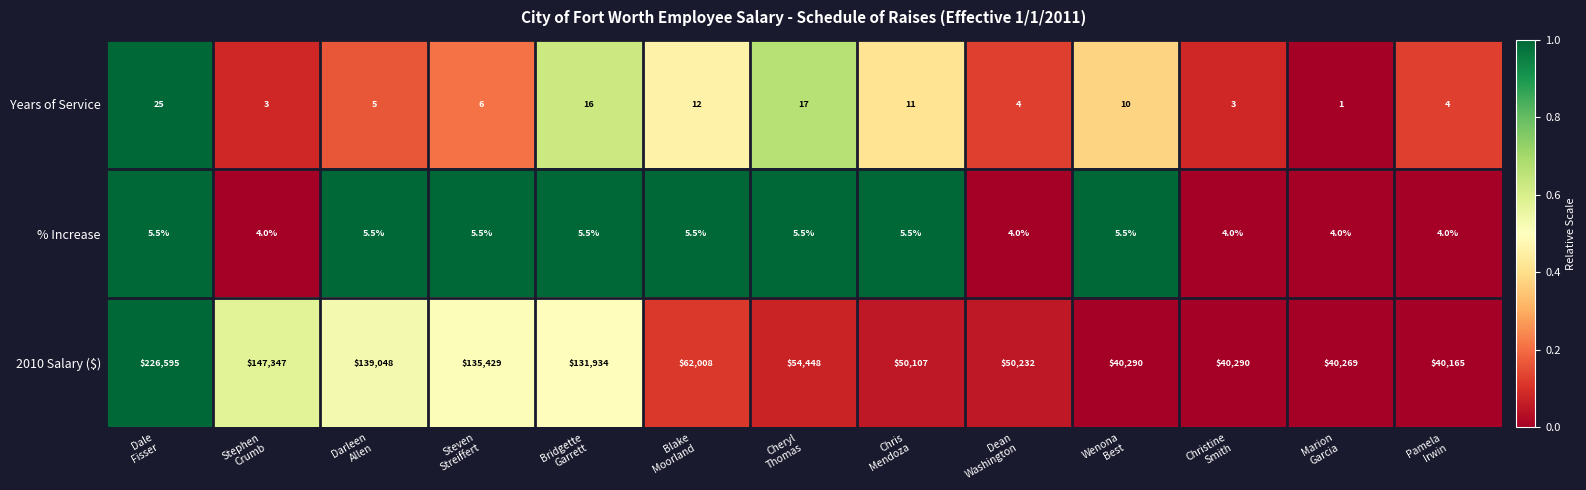

What is the difference between the maximum and minimum values in the Years of Service series?

24.0